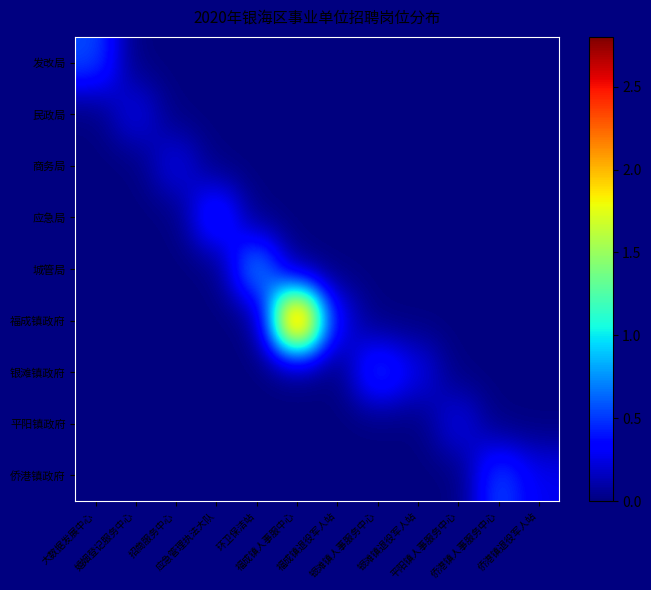

Which series has the widest spread of values?

福成镇政府